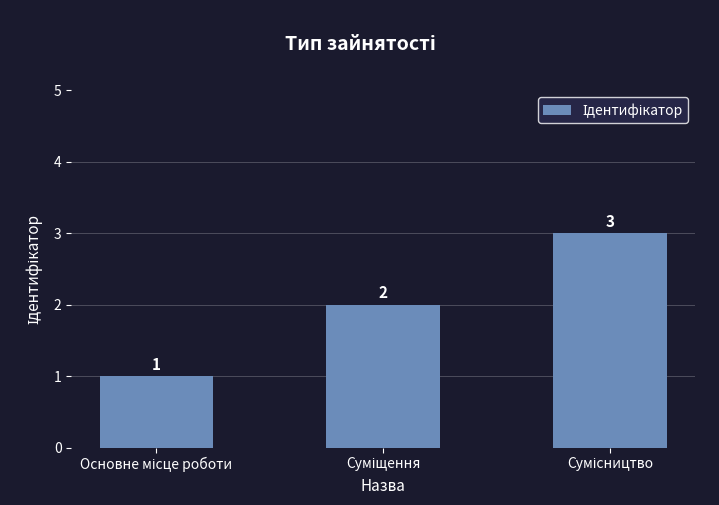

Count the values in the range 1 to 3.

3